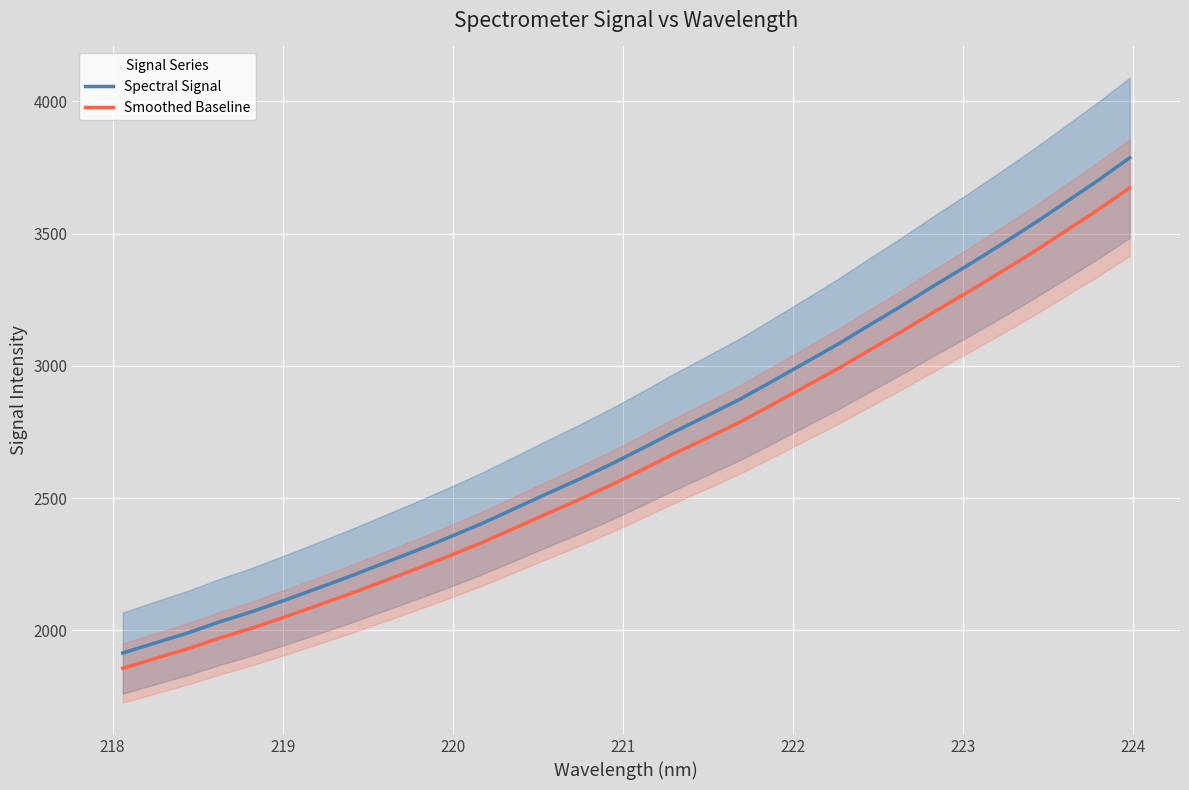

What is the lowest value of the Smoothed Baseline series?

1857.3